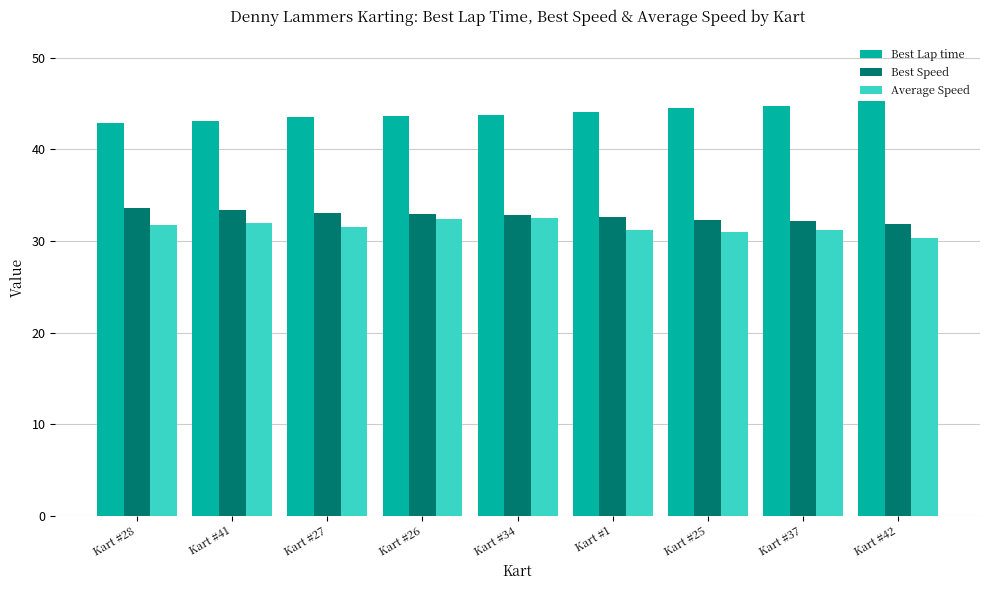

What is the difference between the highest and lowest values at Kart #41?

11.1